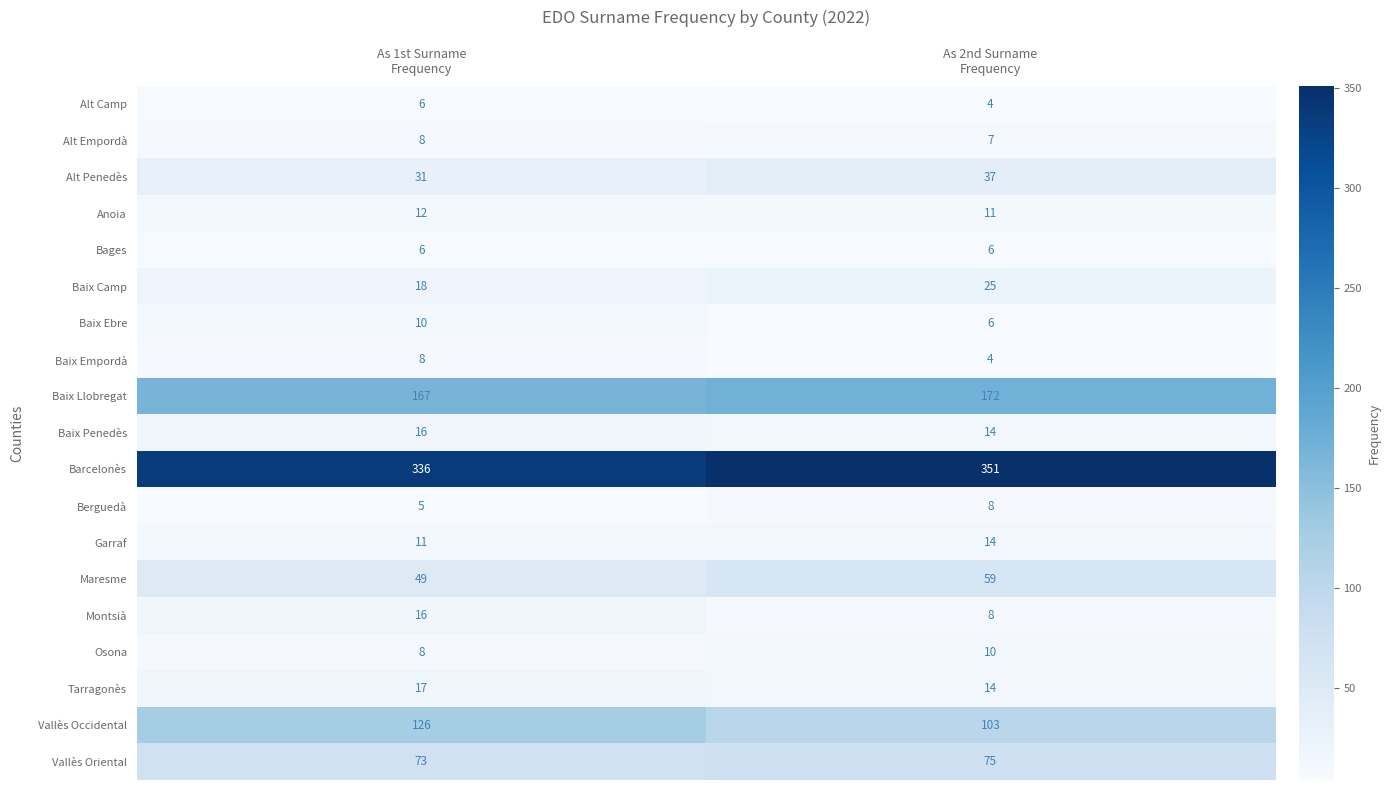

What is the smallest value displayed?

4